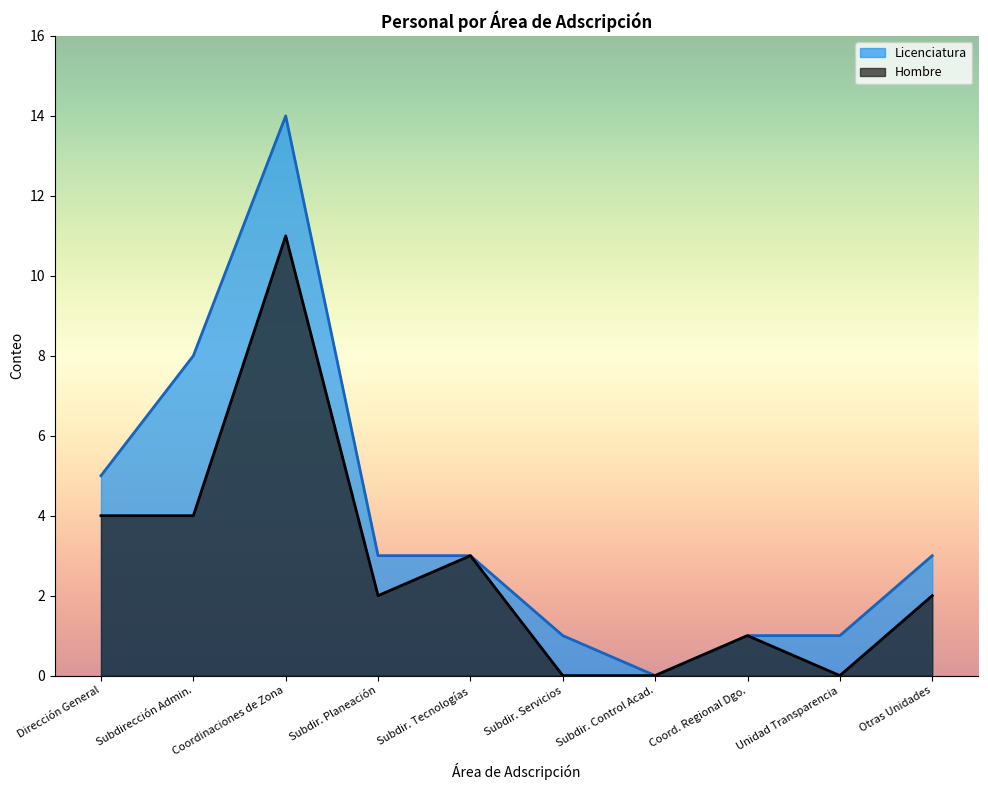

What is the sum of all Hombre values?

27